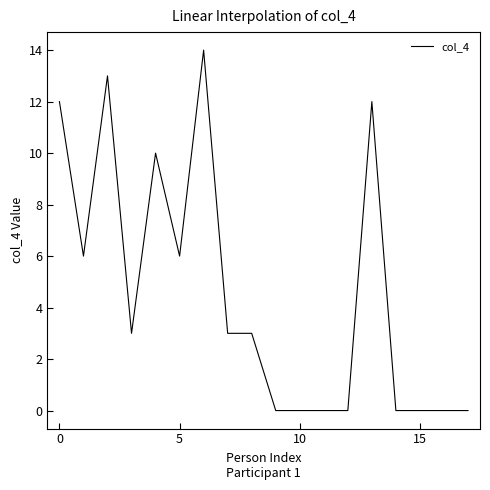

What is the greatest value displayed?

14